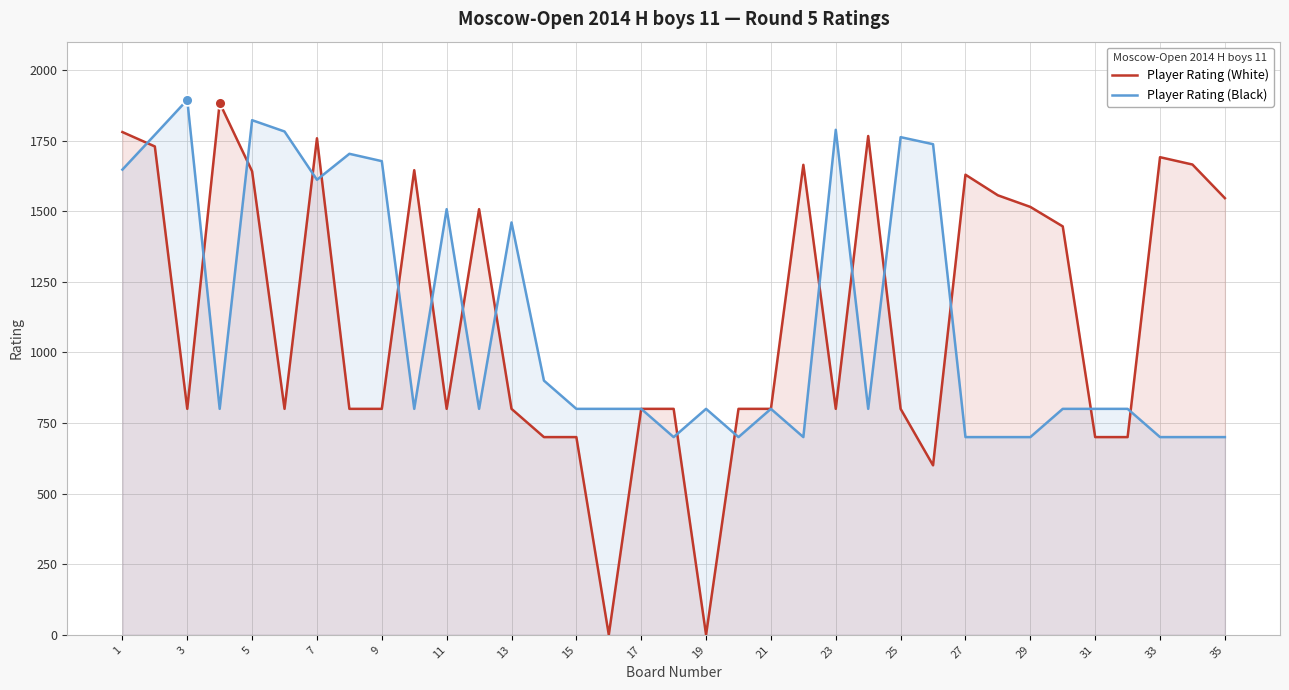

Which series contains the highest Y value?

Player Rating (Black)